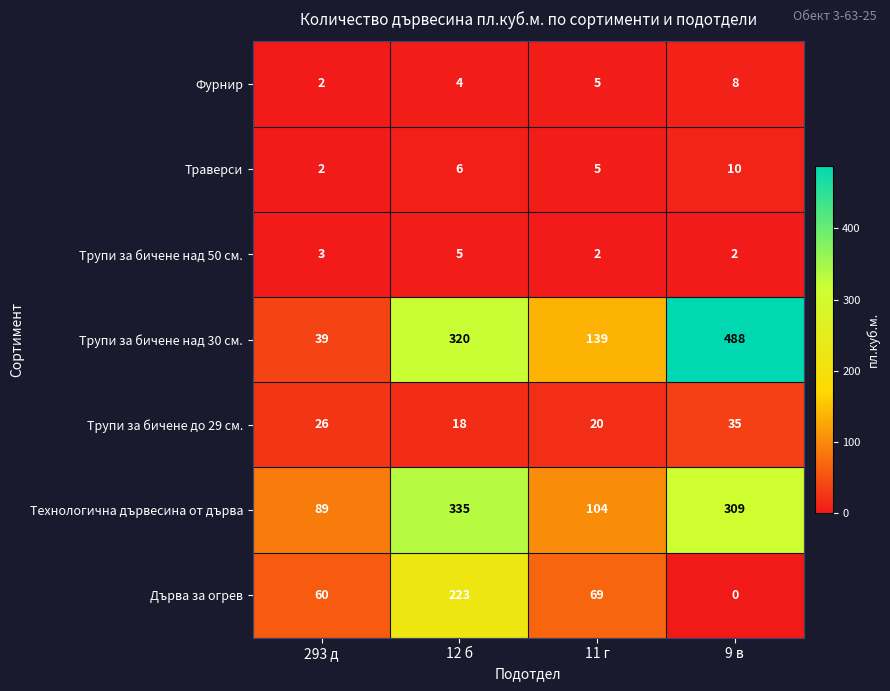

Where is Трупи за бичене над 50 см. nearest to the value 3?

293 д